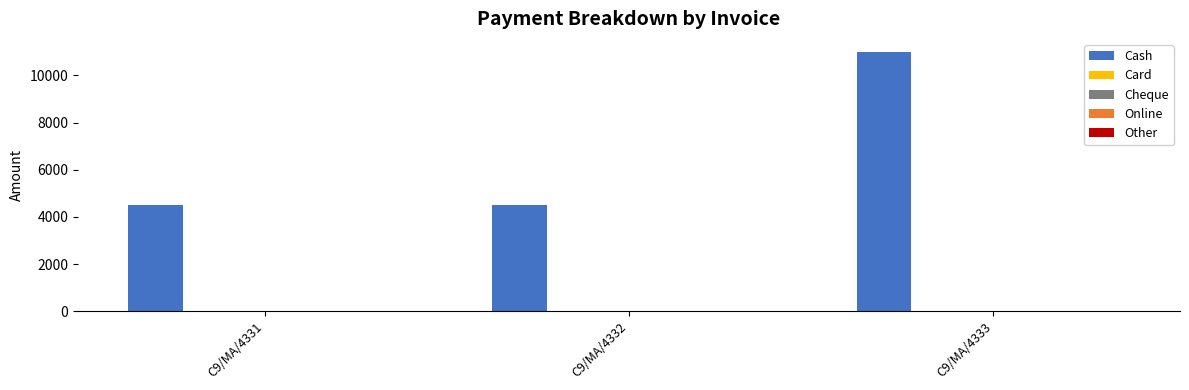

What is the maximum value shown in the chart?

11000